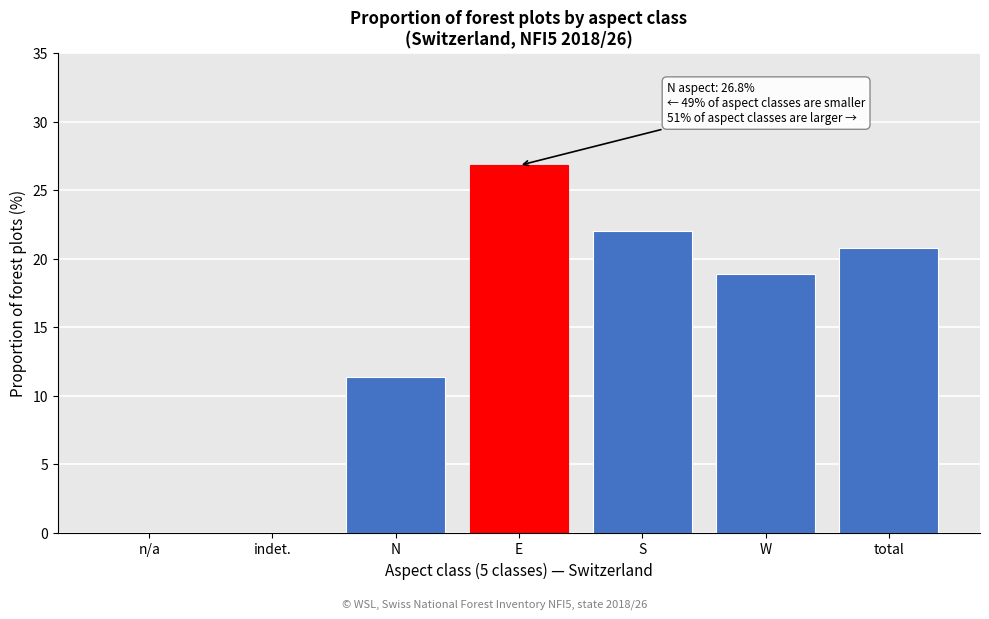

Reading right to left, what are all the values shown in this chart?

total=20.8	W=18.9	S=22.0	E=26.8	N=11.4	indet.=0.0	n/a=0.0